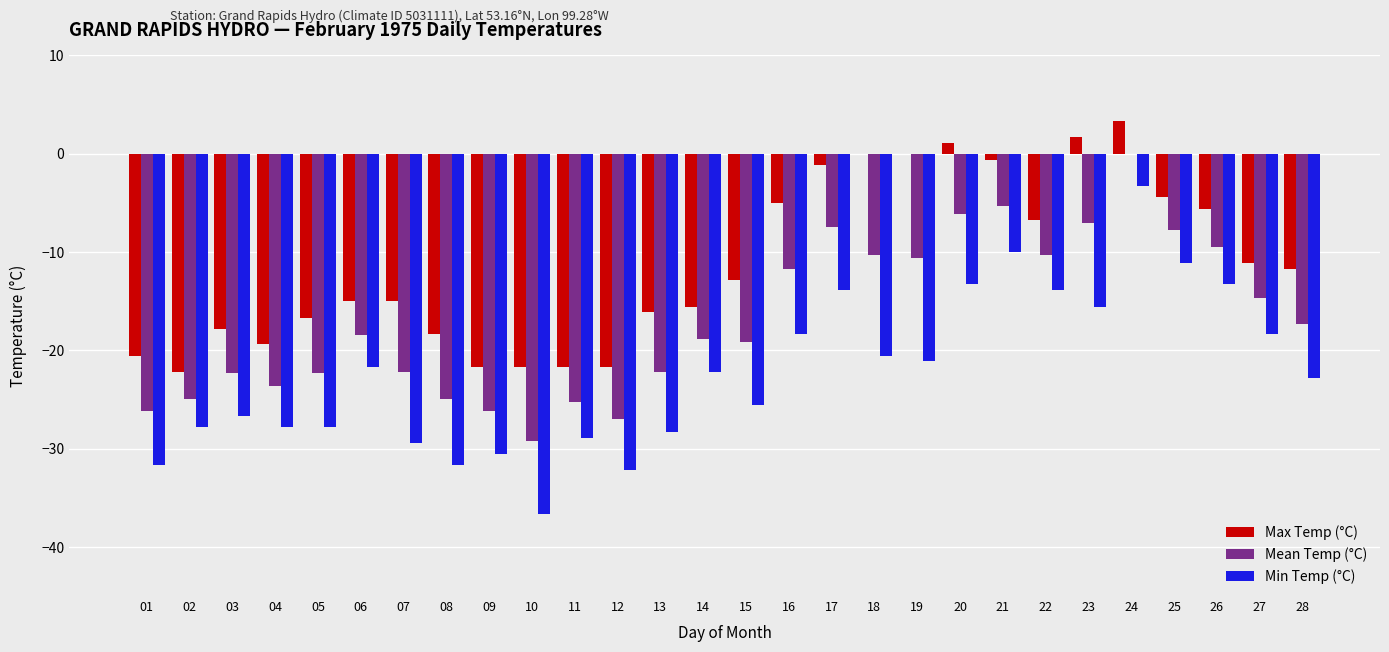

The value of Min Temp (°C) at 12 is -32.2. True or false?

True